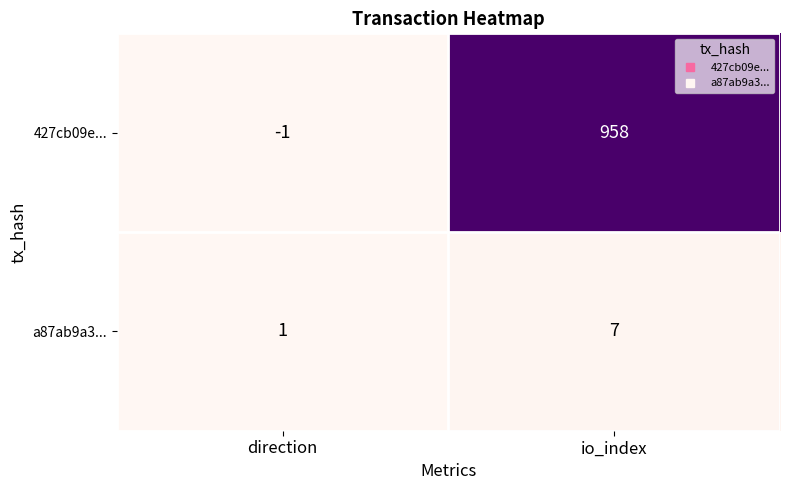

At which label does a87ab9a3... reach its peak?

io_index